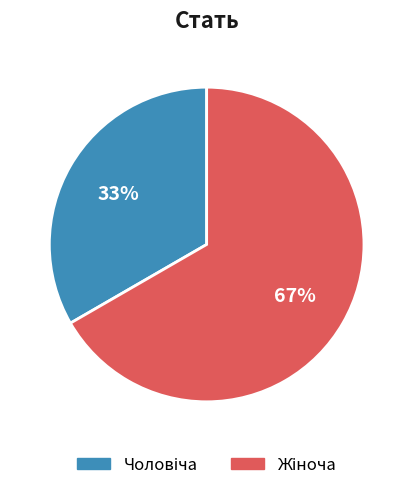

To the nearest percent, what is the average slice percentage?

50%